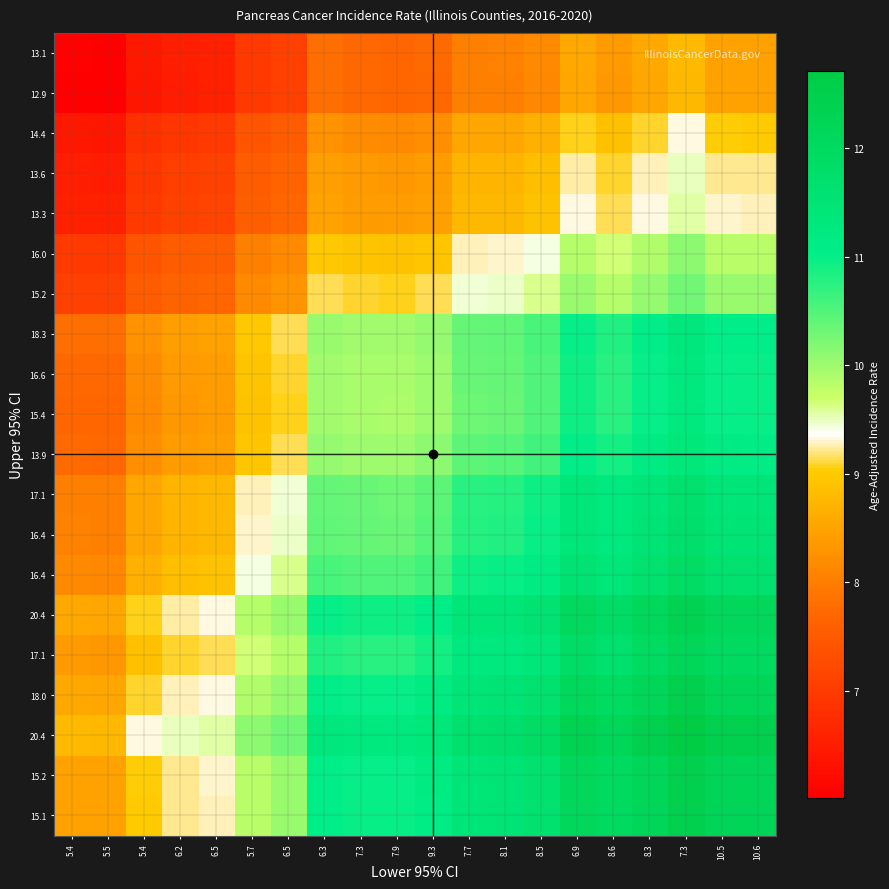

What is the spread (max minus min) of values at 8.3?

3.9